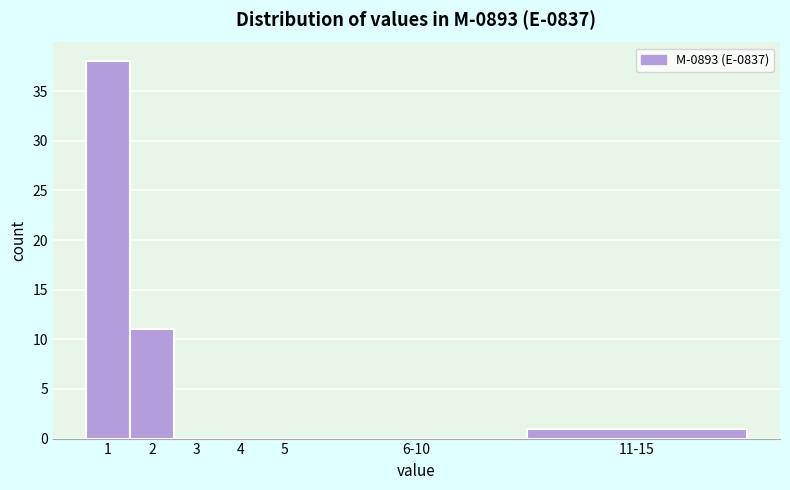

Reading left to right, extract all data points from this chart.

1=38	2=11	3=0	4=0	5=0	6-10=0	11-15=1